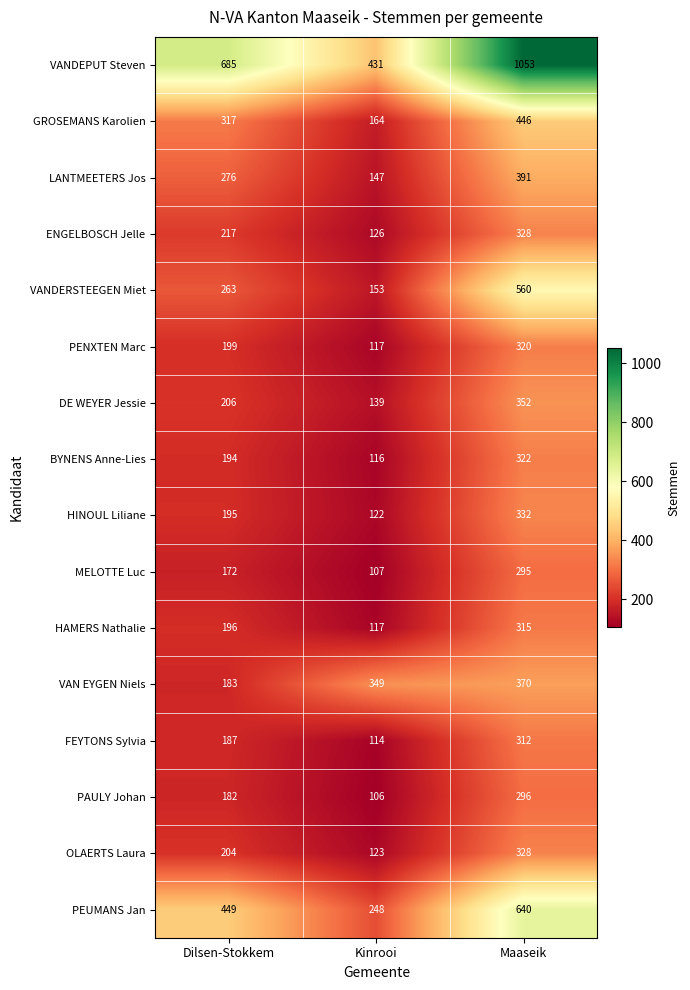

Which series has the widest spread of values?

VANDEPUT Steven